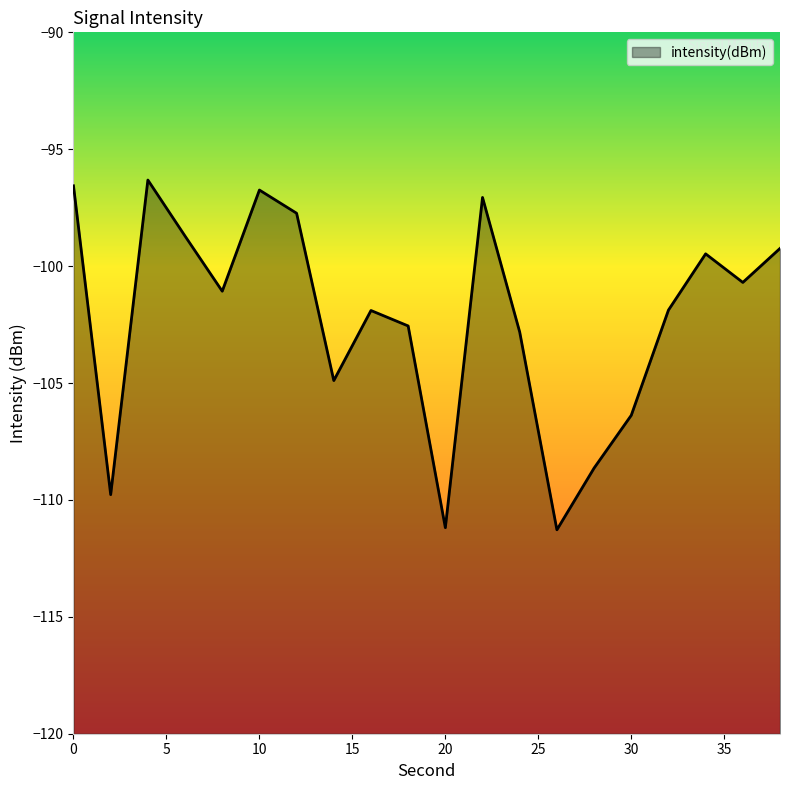

At which category does the data reach its first local peak?

4